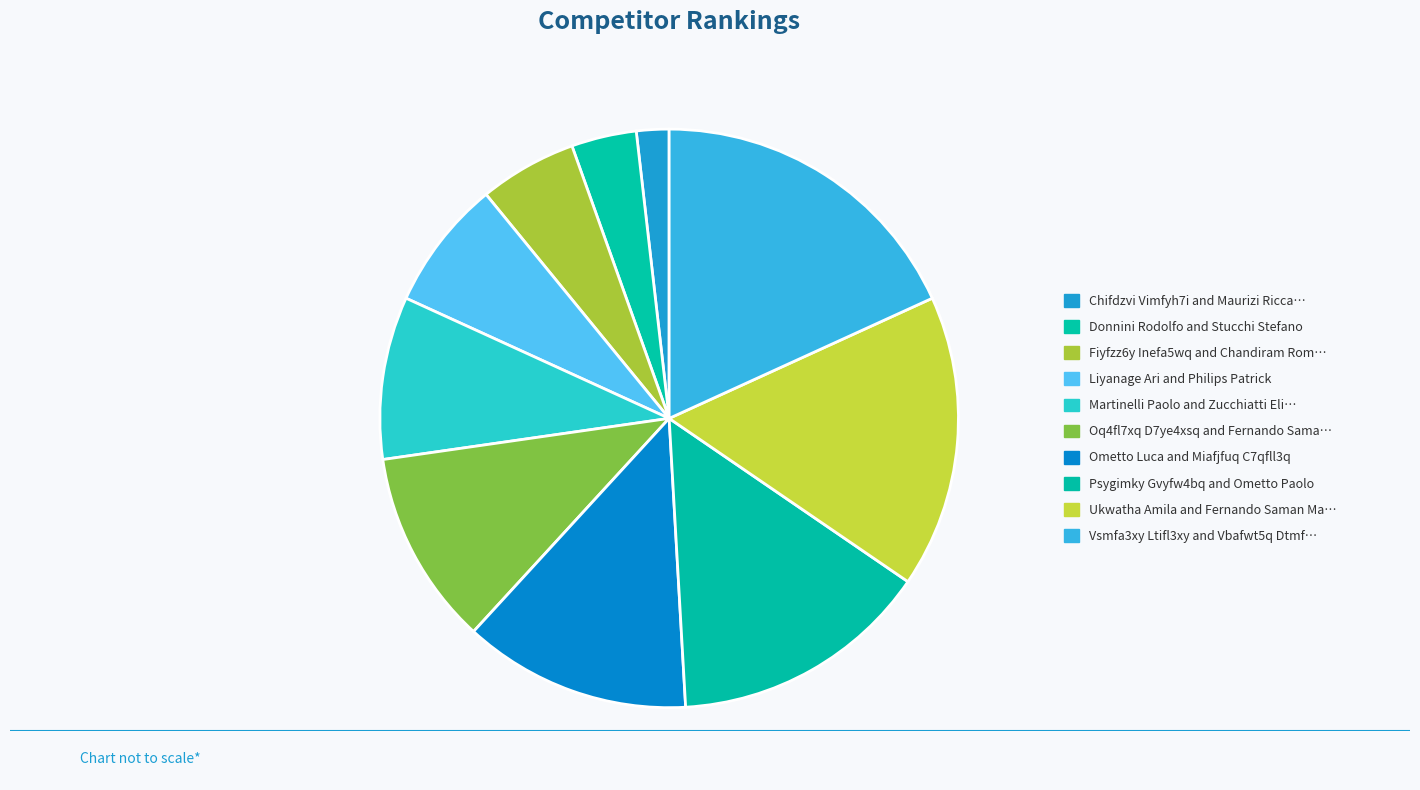

Which slice is the smallest?

Chifdzvi Vimfyh7i and Maurizi Ricca…